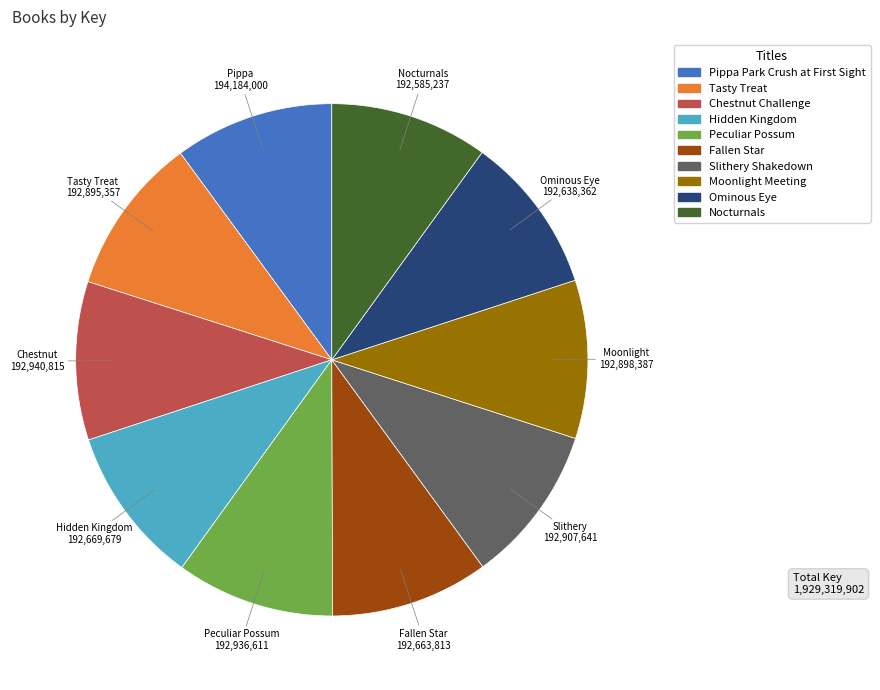

The Chestnut Challenge slice represents 17% of the pie. True or false?

False